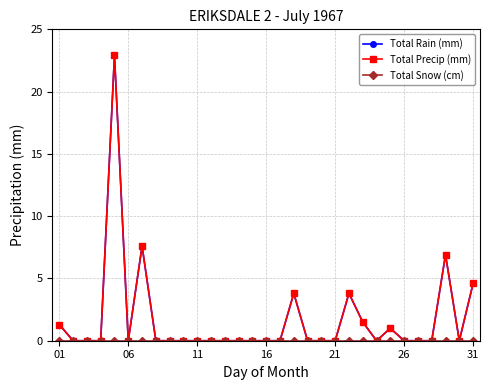

Is this an area chart (filled region under the line)?

No